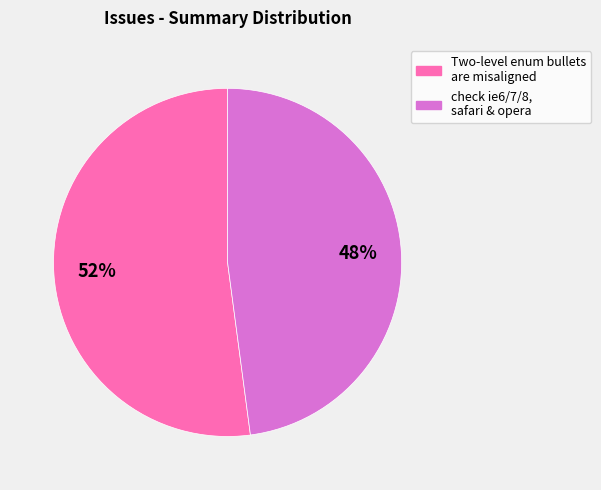

True or false: Two-level enum bullets are misaligned accounts for 52% of the total.

True